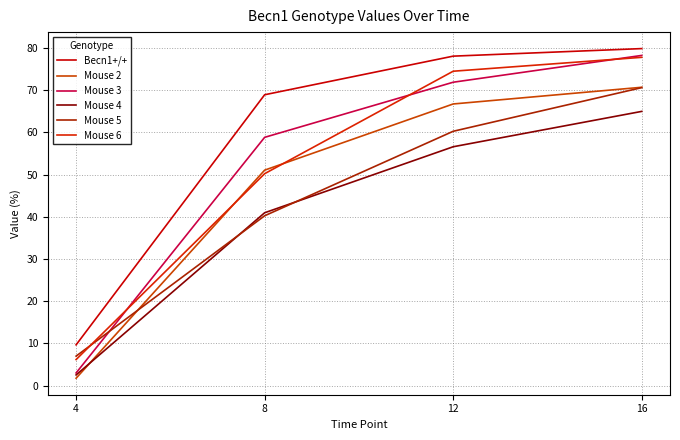

Reading right to left, transcribe all the data shown in this chart.

Becn1+/+: 16=79.9	12=78.1	8=68.9	4=9.7
Mouse 2: 16=70.7	12=66.8	8=51.1	4=1.7
Mouse 3: 16=78.3	12=71.9	8=58.9	4=3.0
Mouse 4: 16=65.0	12=56.6	8=41.0	4=2.5
Mouse 5: 16=70.6	12=60.3	8=40.2	4=7.0
Mouse 6: 16=77.8	12=74.5	8=50.2	4=6.2